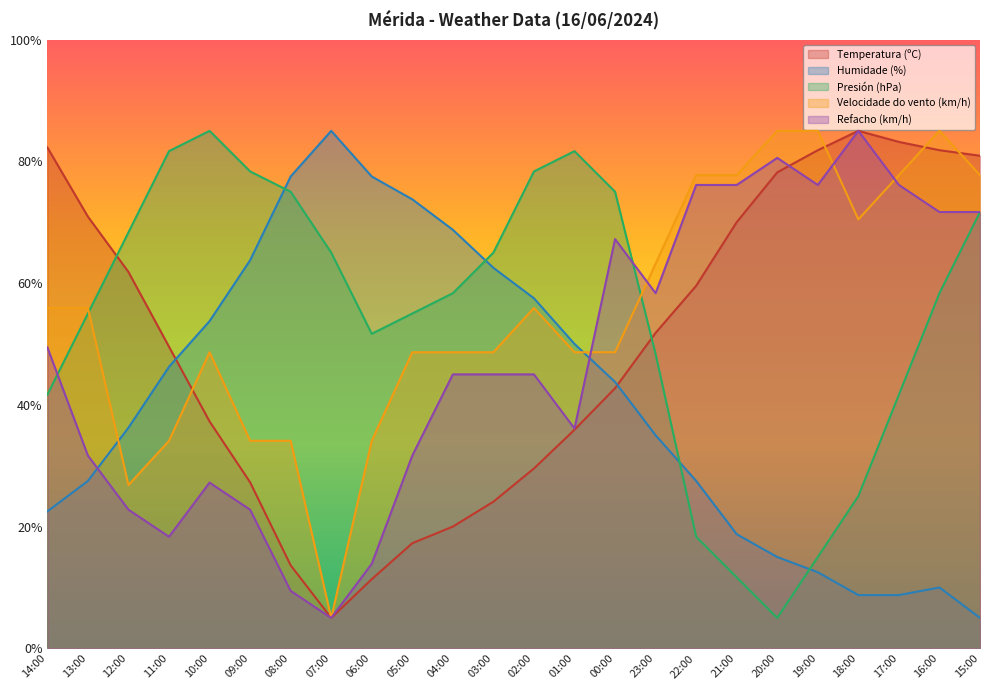

Which category has the highest value across all series?

18:00